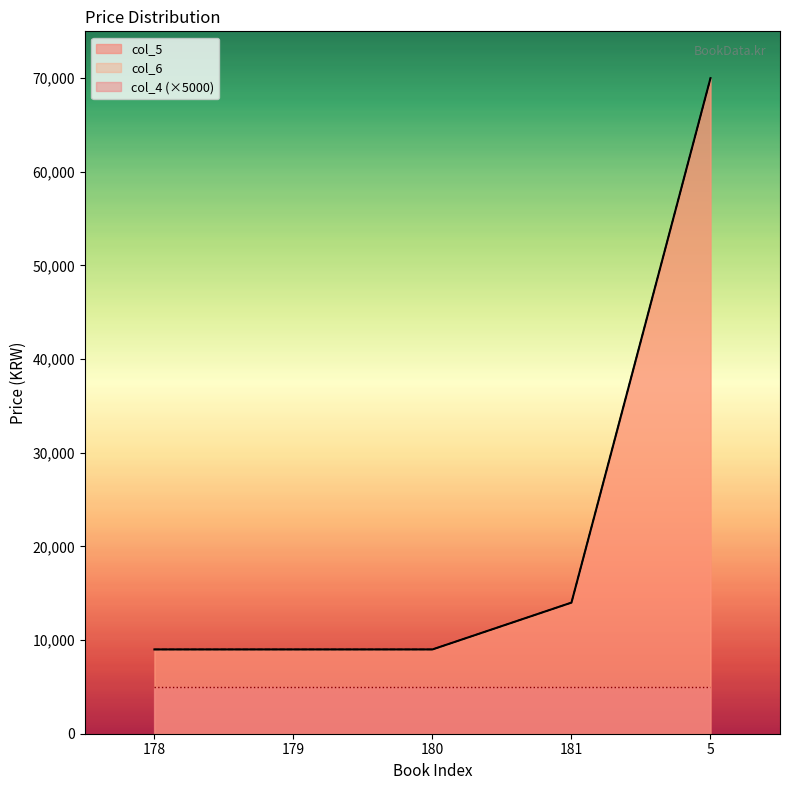

At 5, list the series in order from smallest to largest.

col_5, col_6